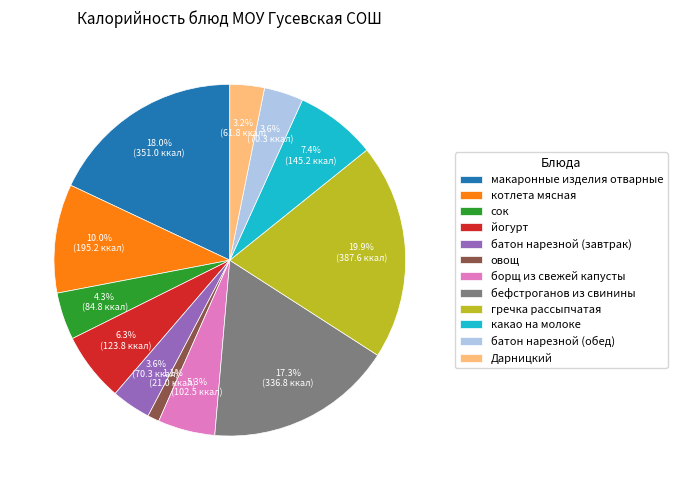

To the nearest percent, what percentage of the pie is сок?

4%